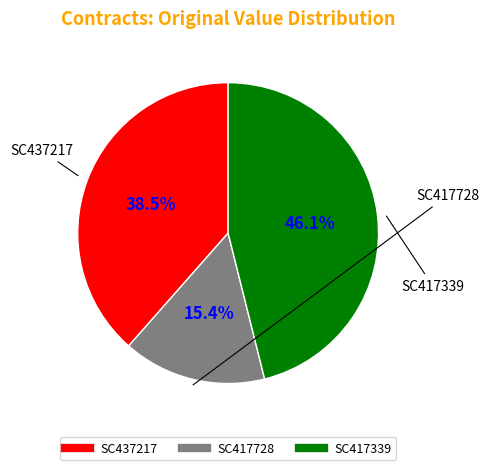

Is it true that SC417339 is 46% of the pie?

True